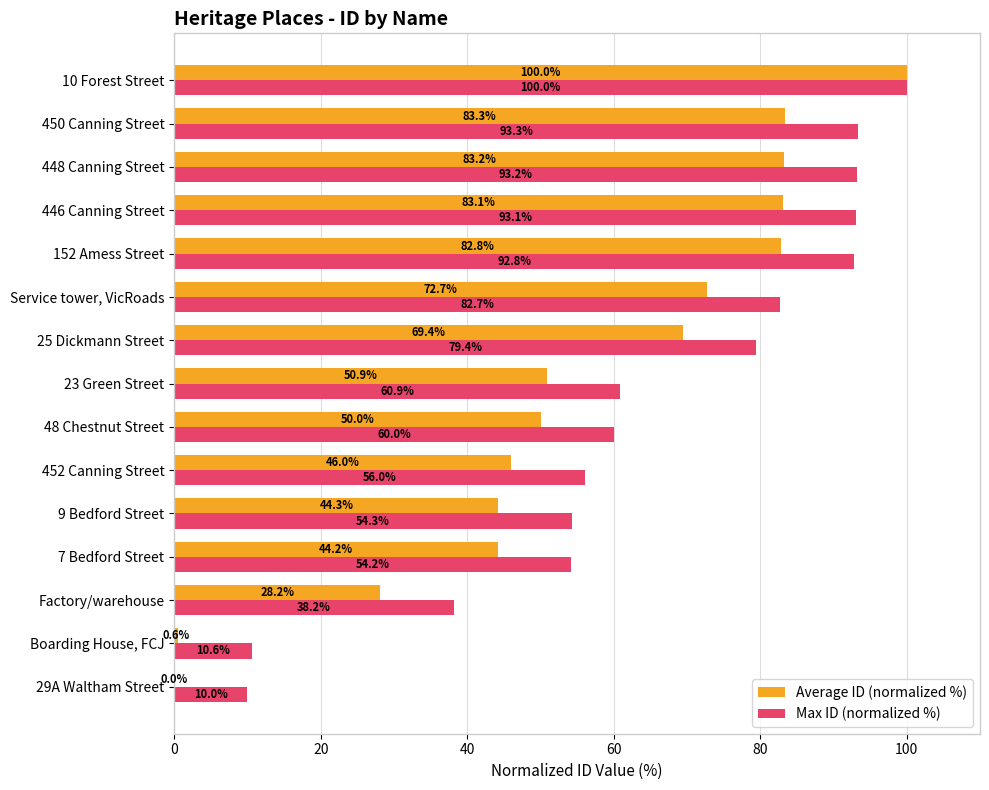

Which series changed the most between 152 Amess Street and 10 Forest Street?

Average ID (normalized %)